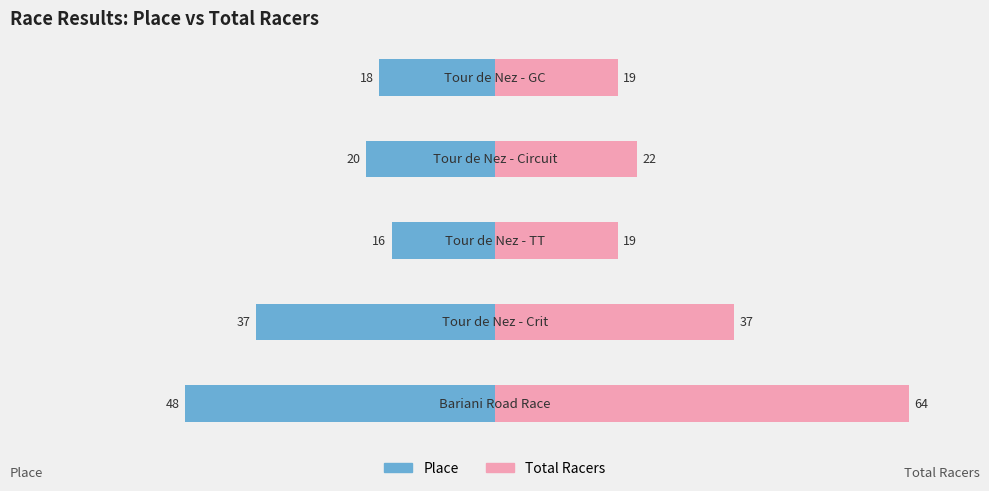

What is the difference between the highest and lowest values at −20?

42